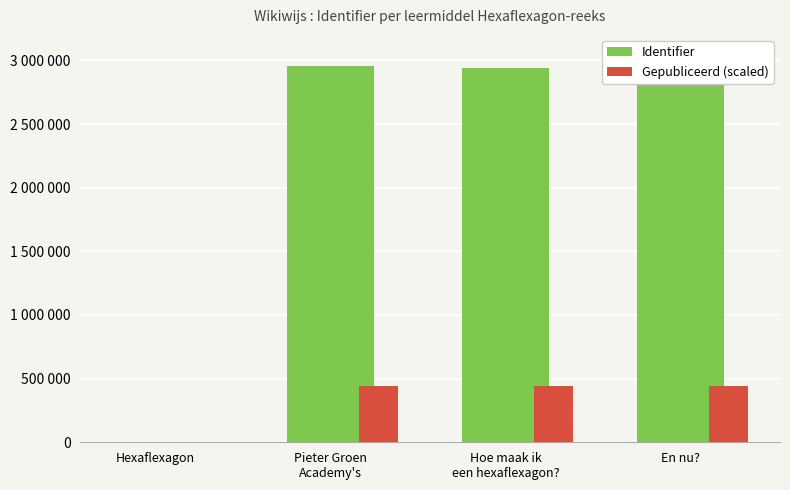

What is the total value across all series at En nu??

3396293.9